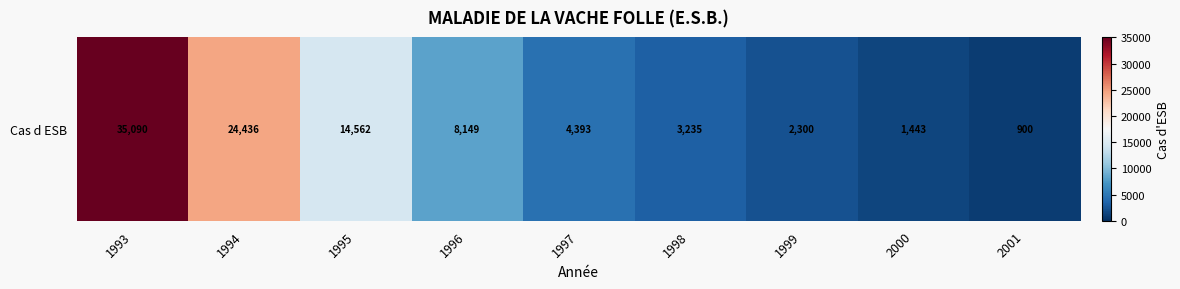

What is the ratio of the value at 1993 to the value at 1994?

1.4